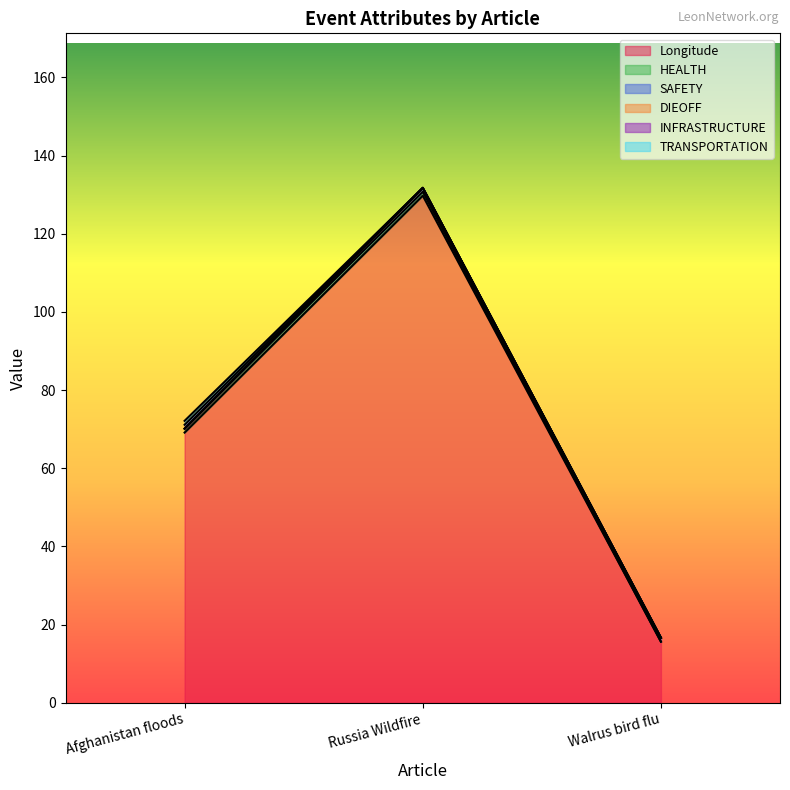

The INFRASTRUCTURE series shows 1.7 at Afghanistan floods. True or false?

False